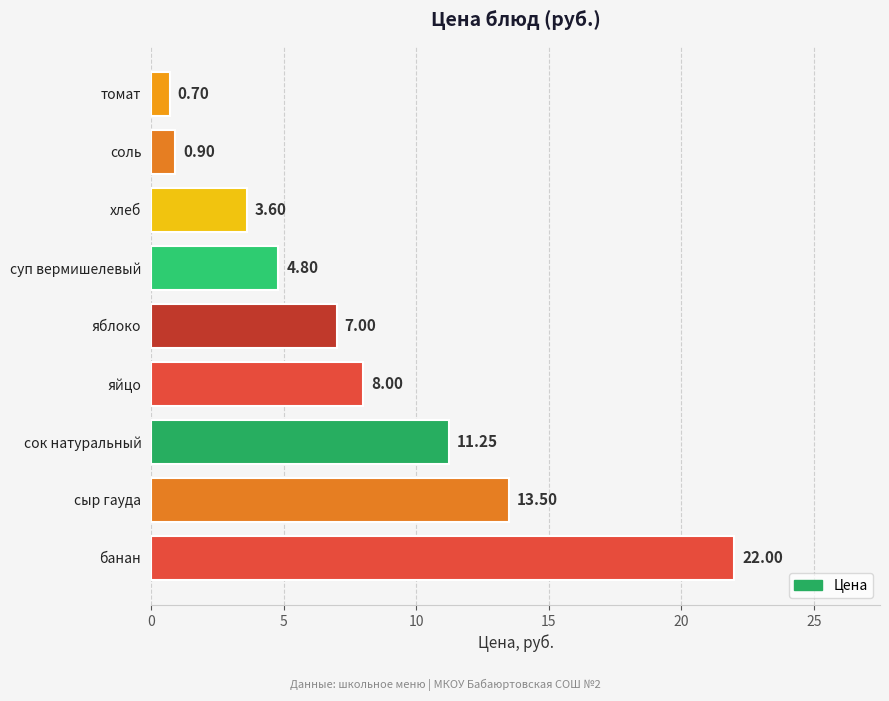

Are the bars horizontal?

Yes